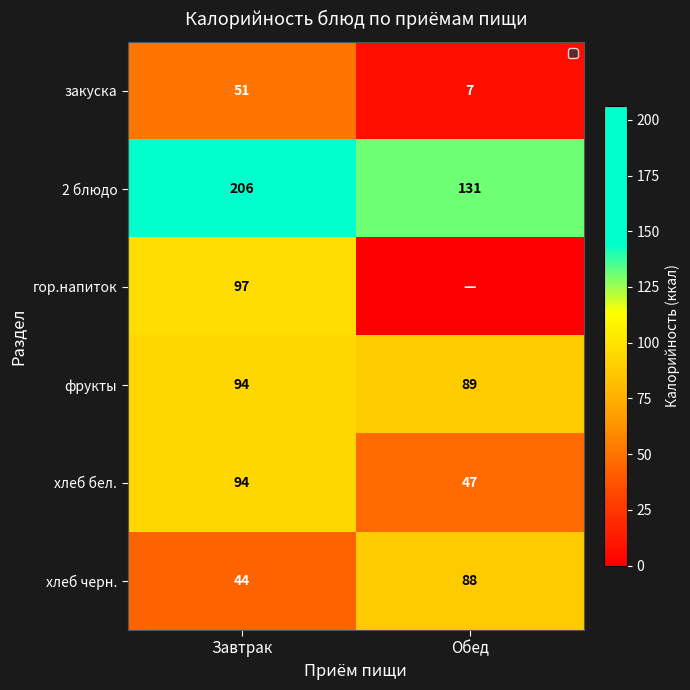

At which label does хлеб черн. reach its minimum?

Завтрак